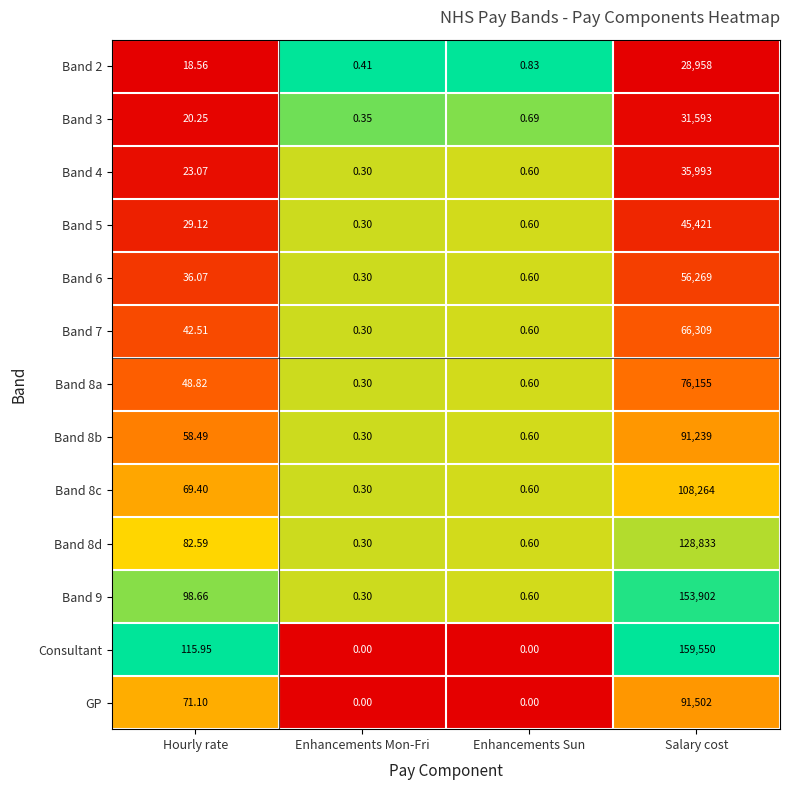

Which category has the lowest value in the Band 8c series?

Enhancements Mon-Fri